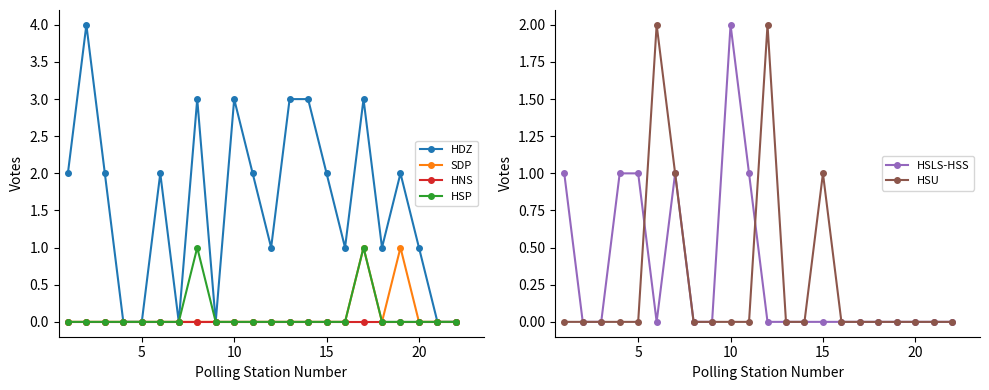

True or false: HSU has more than 0 points higher than both neighbors.

True